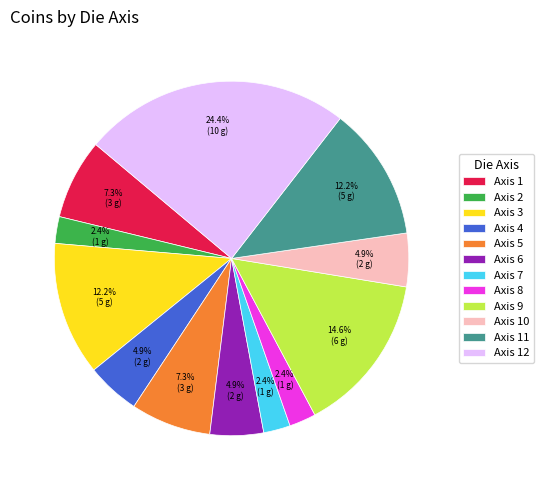

Is there any slice that represents more than half of the pie?

No